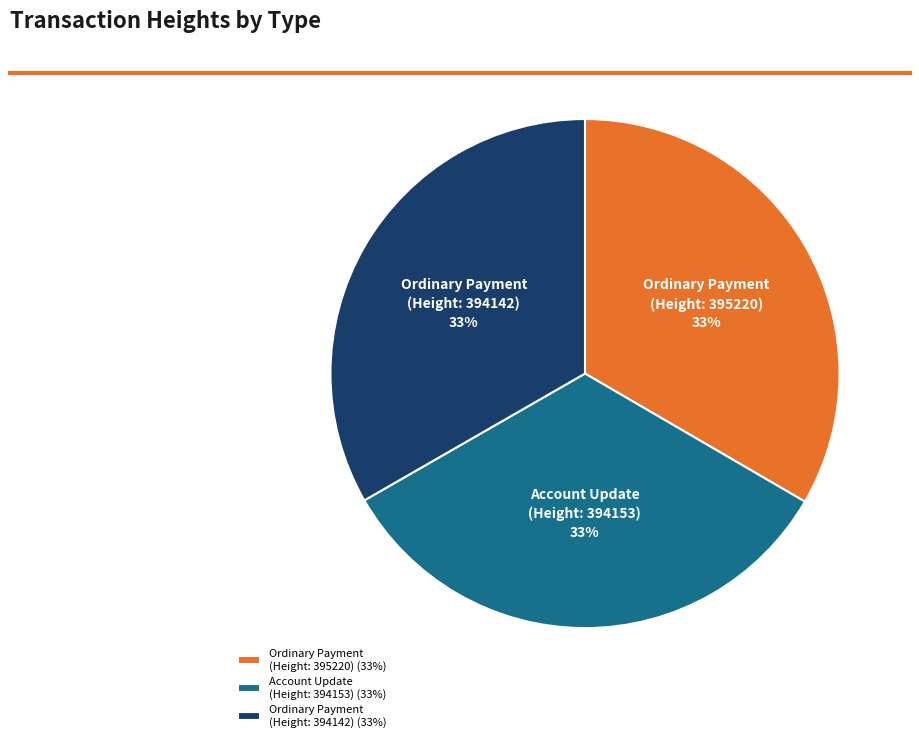

Is Account Update (Height: 394153) the majority of the pie?

No